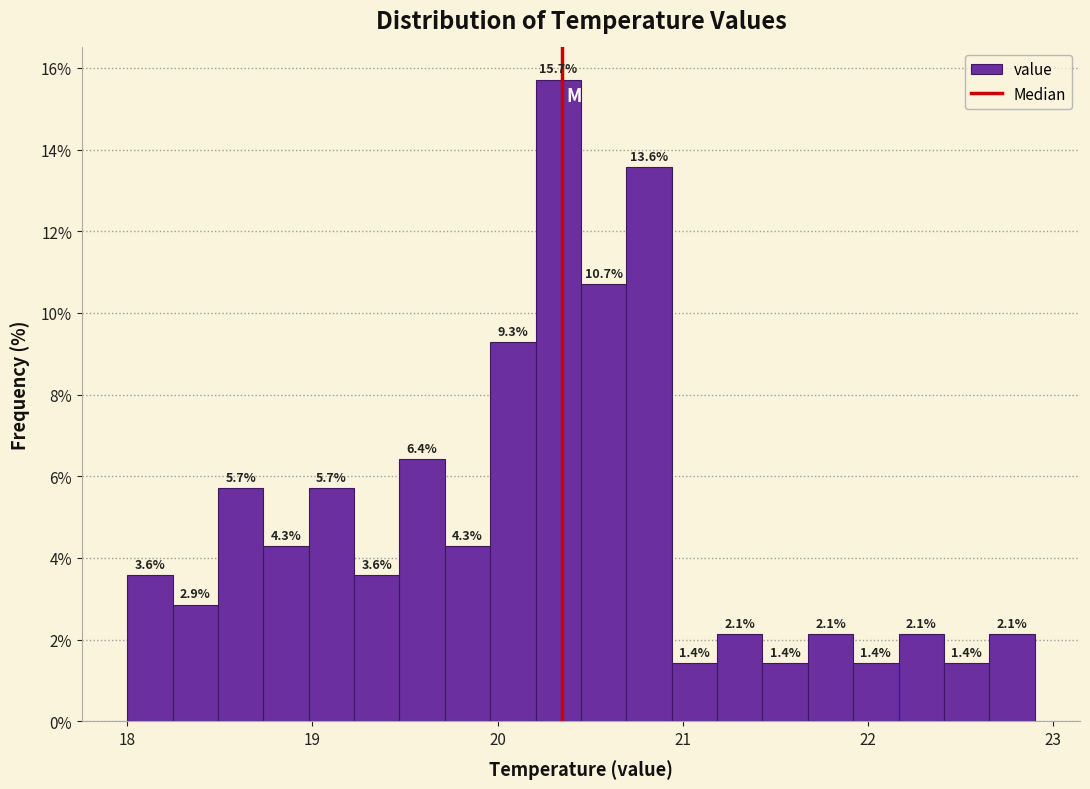

Around what value on the x-axis is the tallest bar? Give the approximate position of its centre, as read against the axis.

20.3